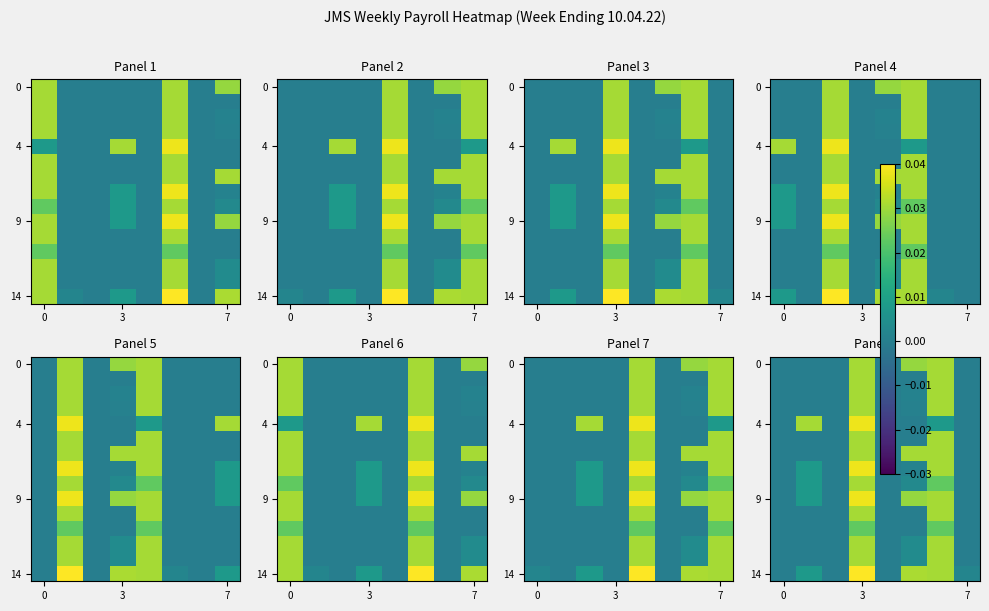

Which series has the largest total across all categories?

14